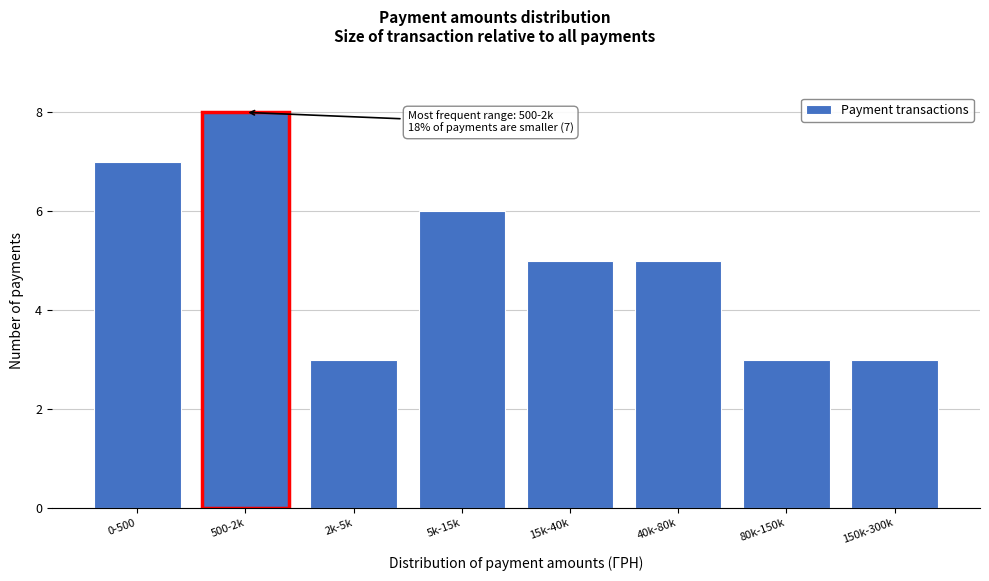

Reading left to right, list all the values displayed in this chart.

0-500=7	500-2k=8	2k-5k=3	5k-15k=6	15k-40k=5	40k-80k=5	80k-150k=3	150k-300k=3